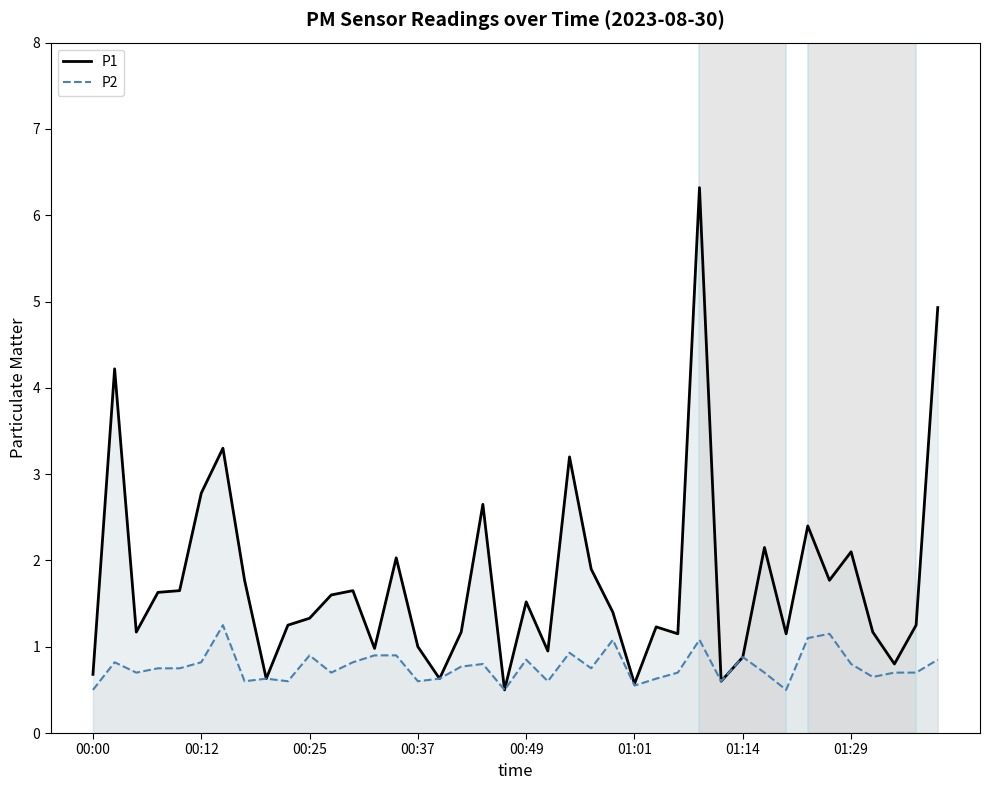

What is the difference between the maximum and minimum values in the P1 series?

5.8